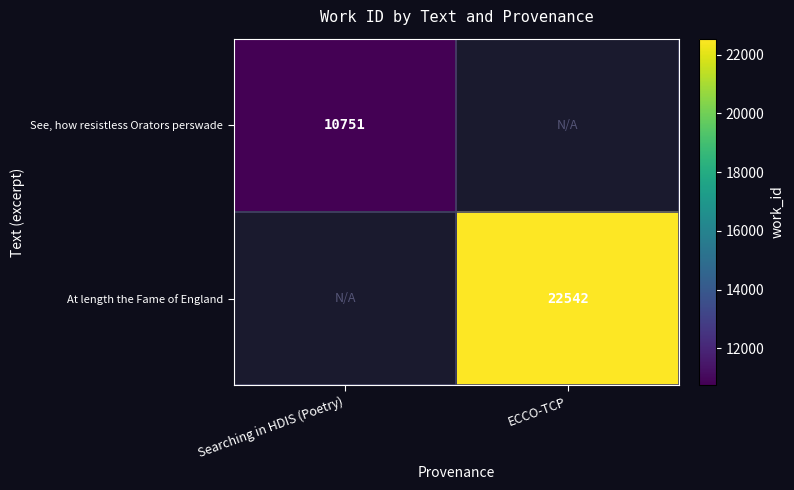

True or false: See, how resistless Orators perswade has a value of 18773 at Searching in HDIS (Poetry).

False